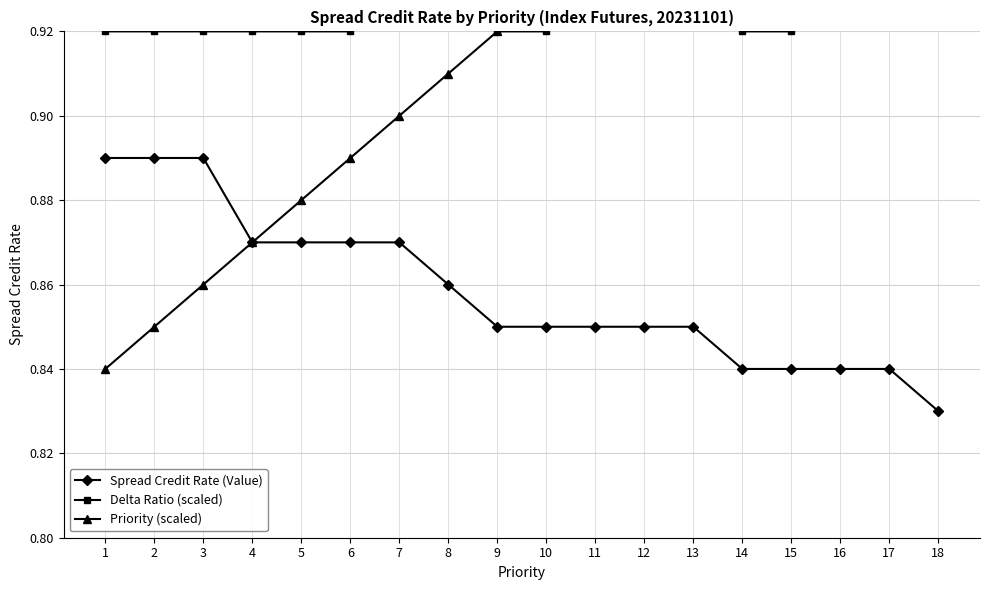

True or false: Priority (scaled) has more than 0 points higher than both neighbors.

False